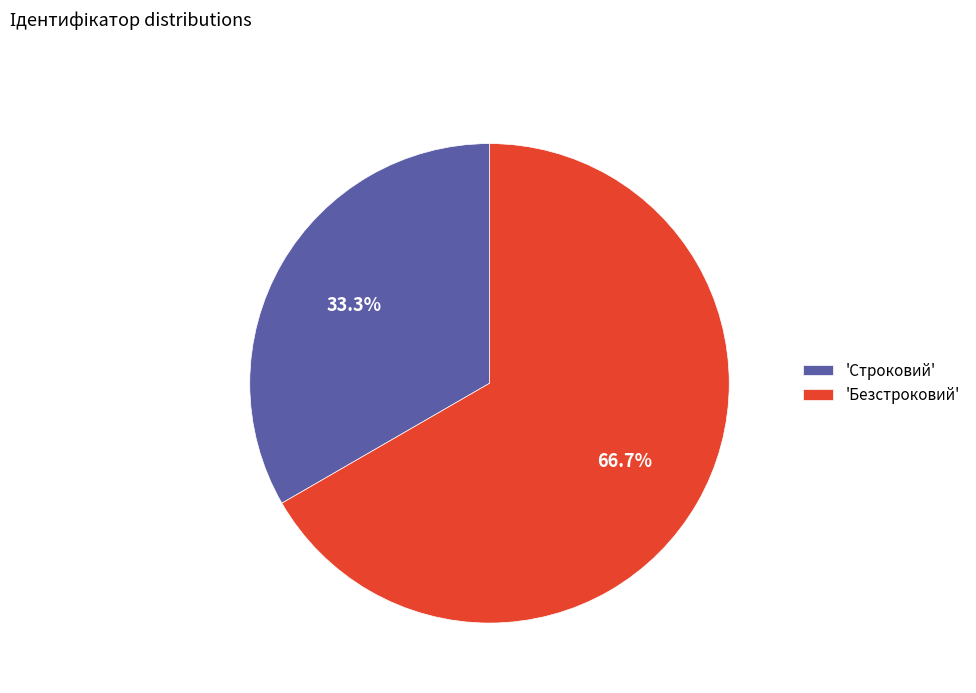

What is the majority slice?

'Безстроковий'